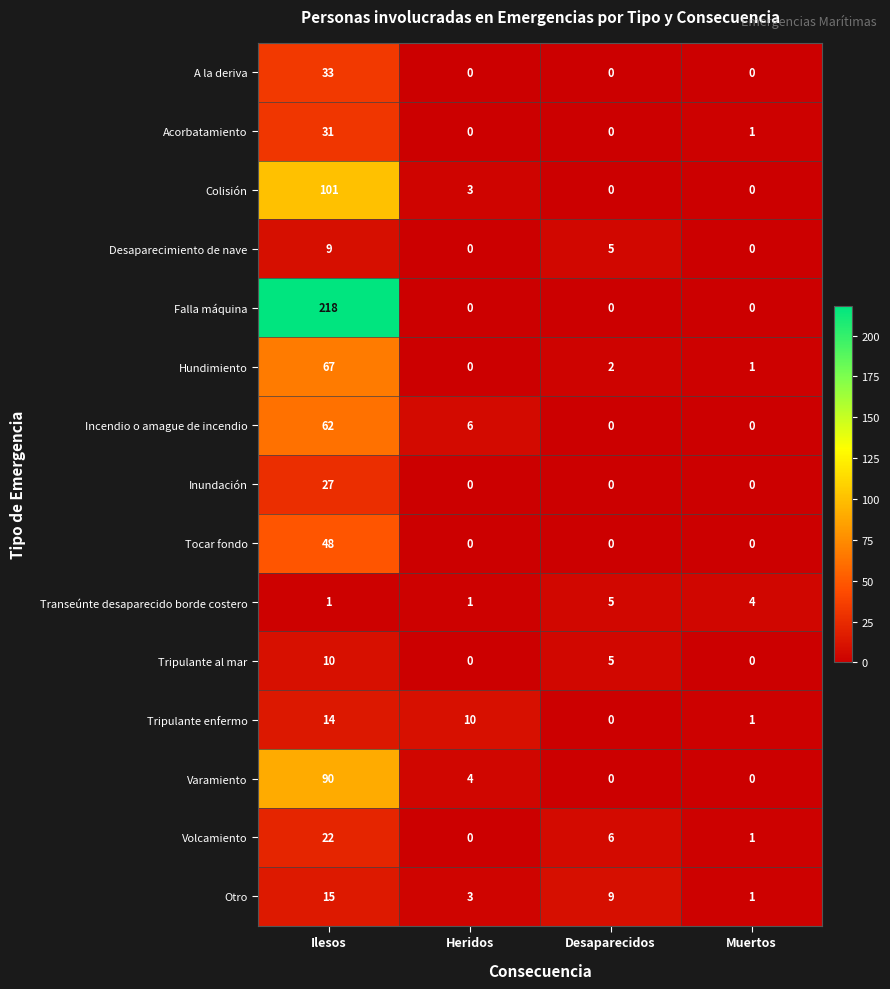

The Hundimiento series shows 3 at Desaparecidos. True or false?

False